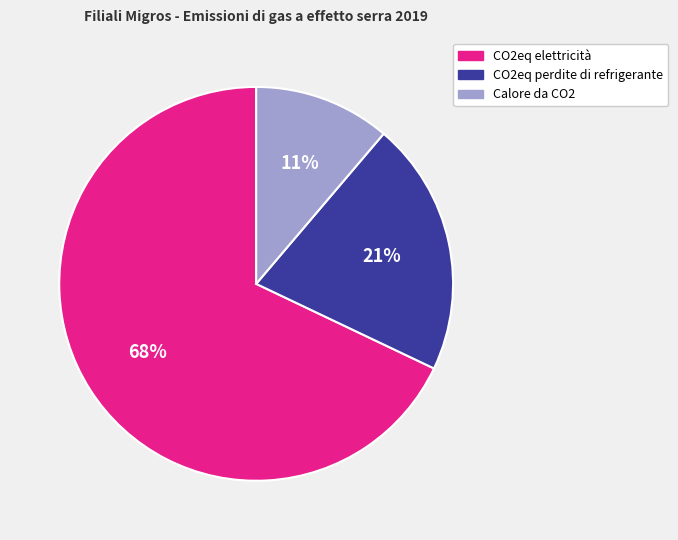

Which has a higher value, Calore da CO2 or CO2eq elettricità?

CO2eq elettricità